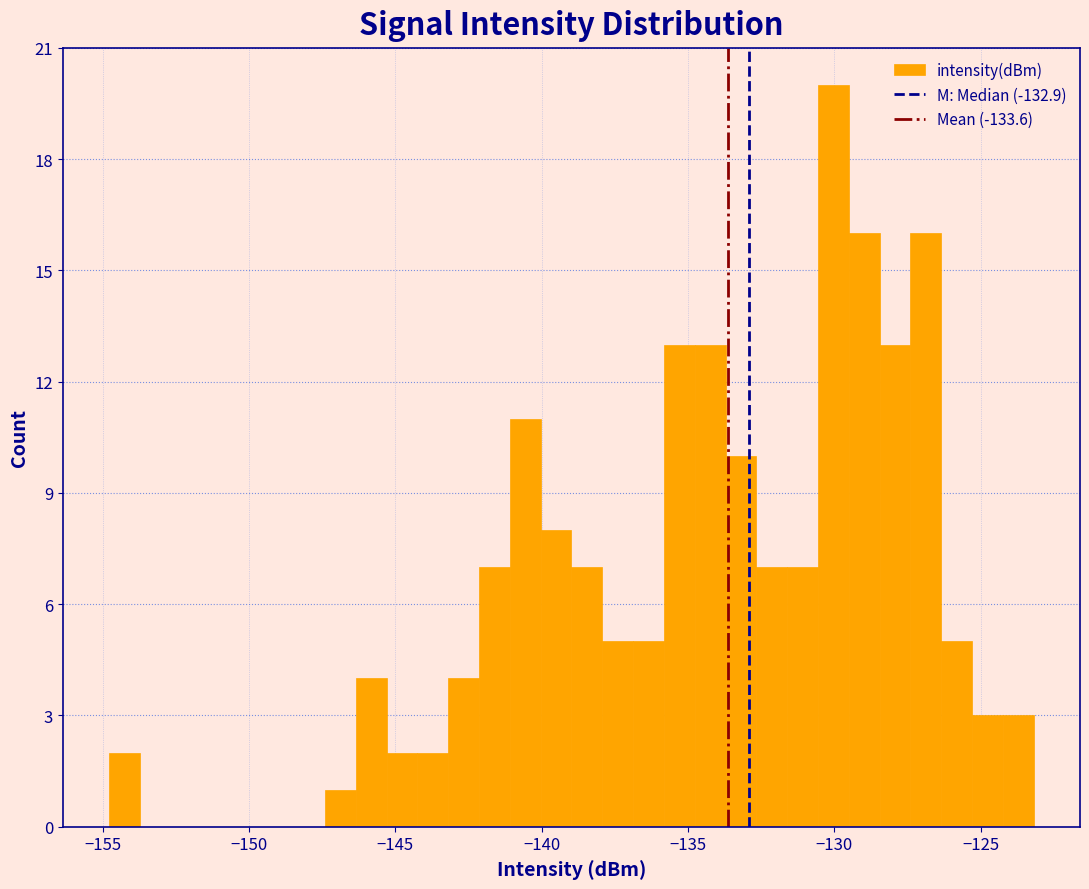

Read against the x-axis, roughly where is the centre of the tallest bar?

-130.0